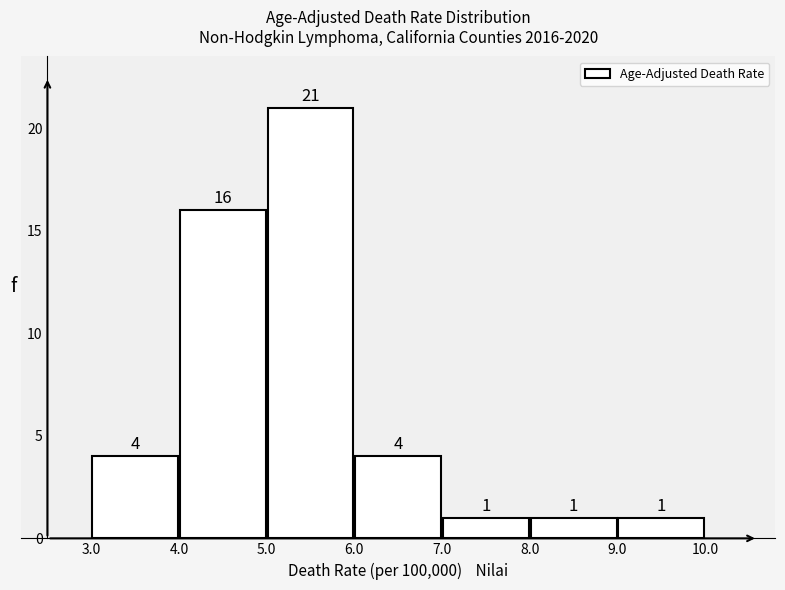

Reading left to right, list every bar in this chart as the range it spans on the x-axis followed by its height.

3.0 to 4.0: 4
4.0 to 5.0: 16
5.0 to 6.0: 21
6.0 to 7.0: 4
7.0 to 8.0: 1
8.0 to 9.0: 1
9.0 to 10.0: 1